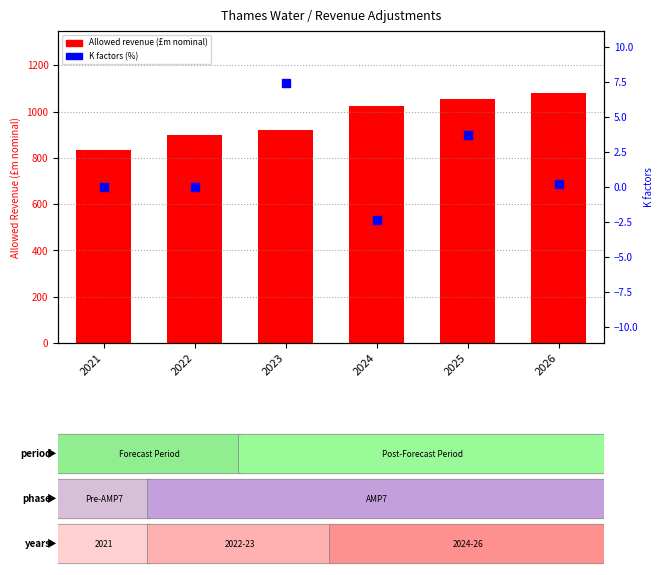

What is the approximate value of Allowed revenue at 2021?

833.1